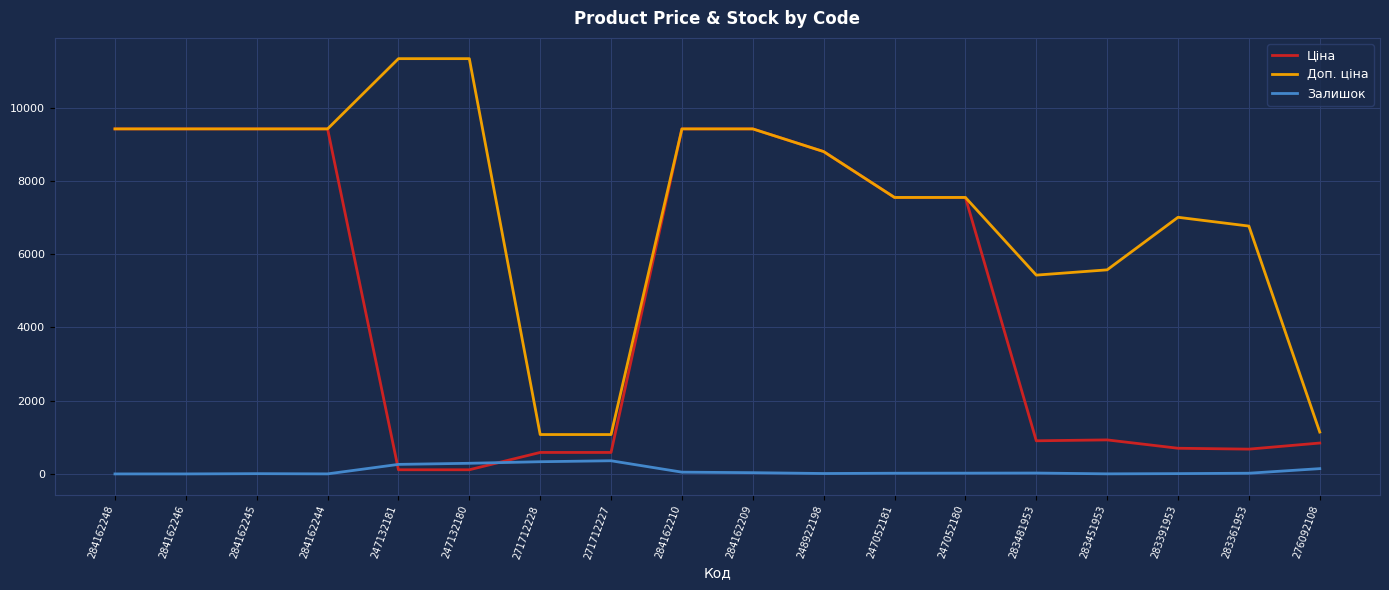

Where do Ціна and Залишок first cross each other?

284162244 and 247132181